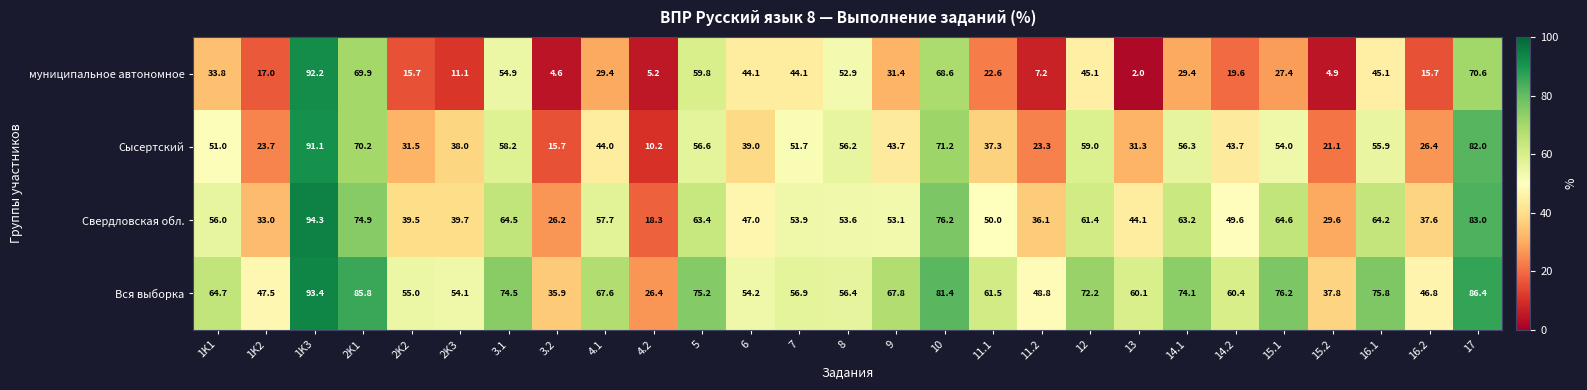

Rank the series by their maximum value, from lowest to highest.

Сысертский, муниципальное автономное, Вся выборка, Свердловская обл.